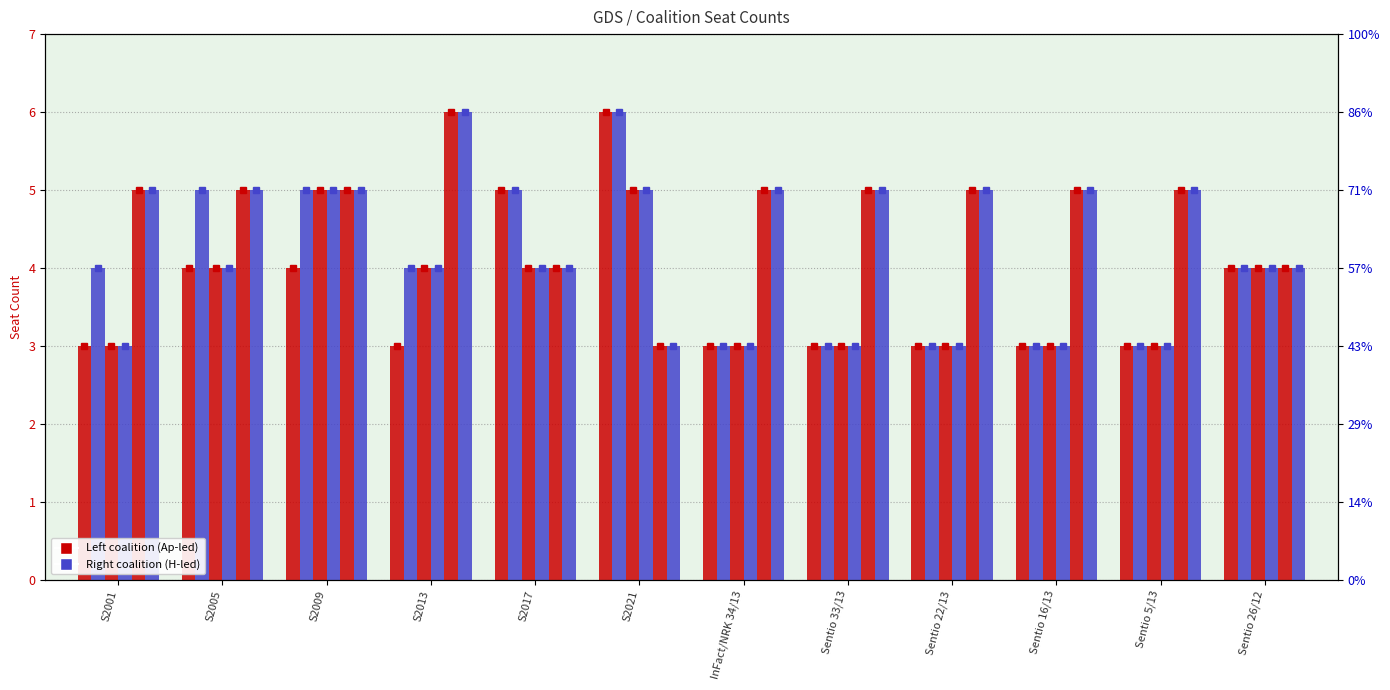

What is the maximum value for Ap Sp KrF?

5